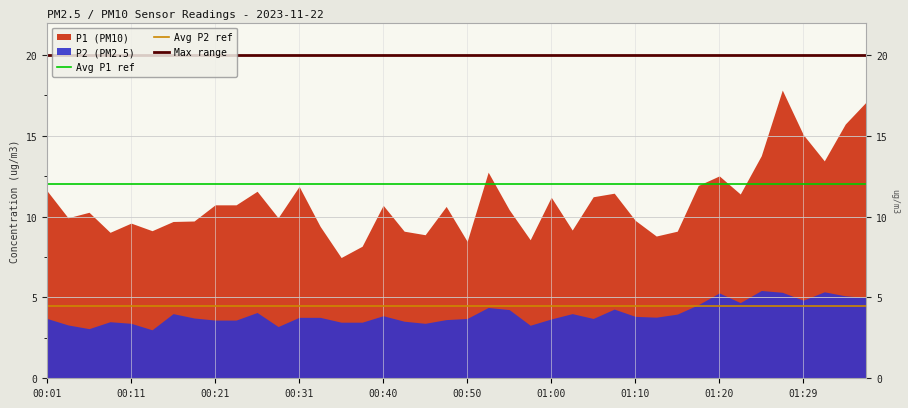

Read the Avg P2 ref value at 00:01.

4.5